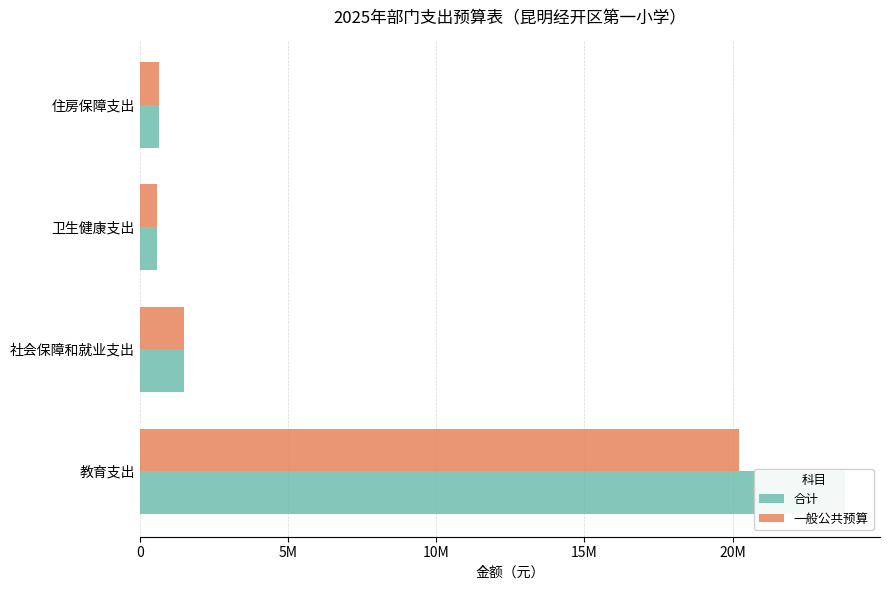

The value of 合计 at 社会保障和就业支出 is 1478543.0. True or false?

True